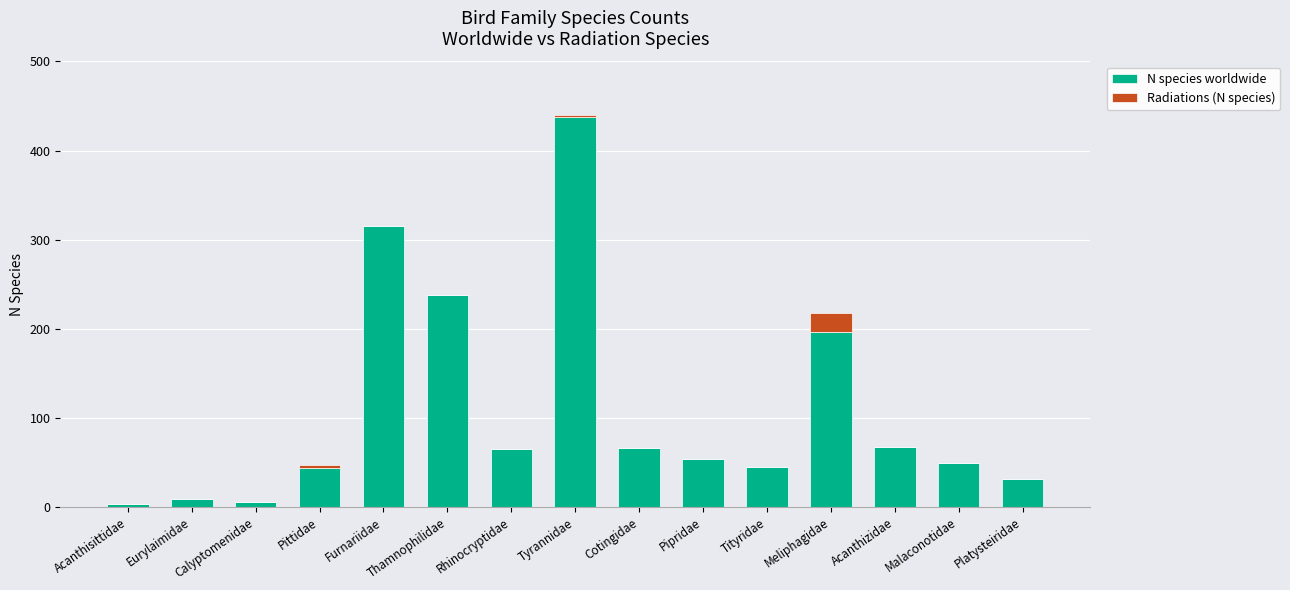

True or false: N species worldwide has a value of 196 at Meliphagidae.

True